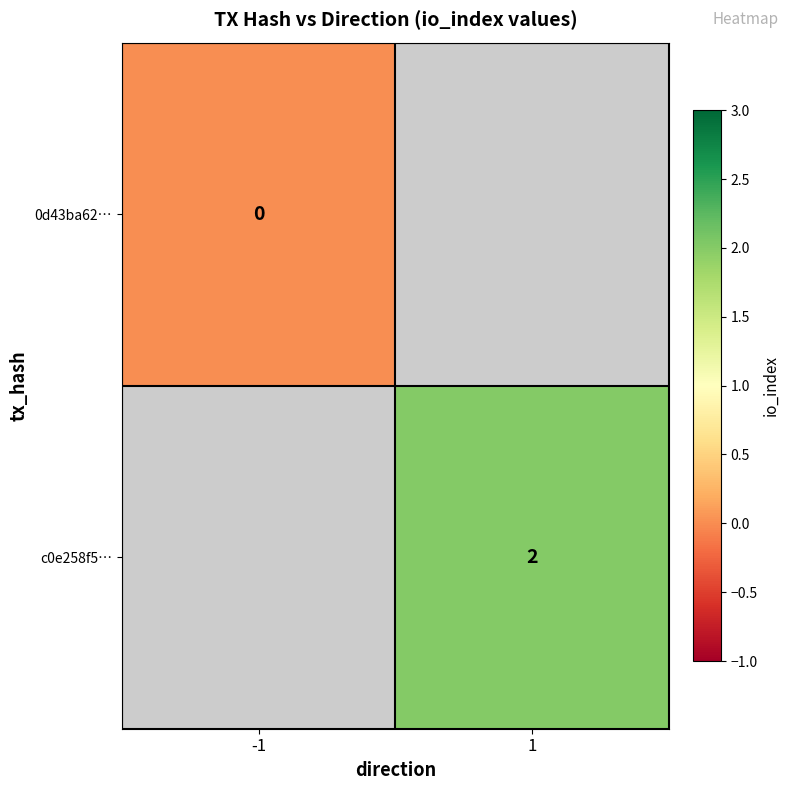

The c0e258f5… series shows 1 at 1. True or false?

False